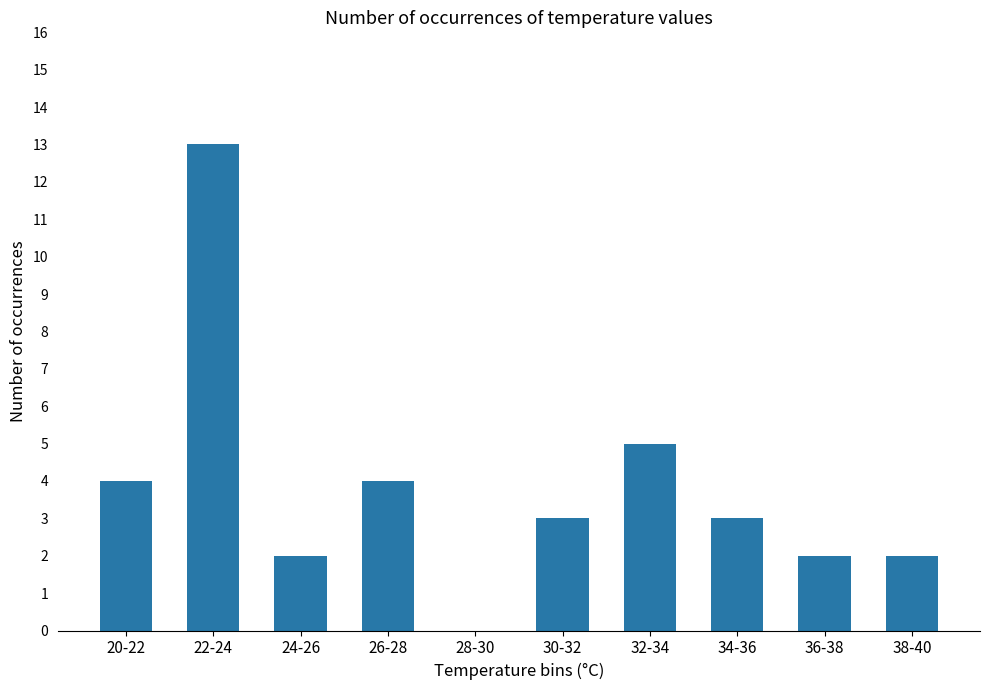

What is the change in value from 22-24 to 26-28?

-9